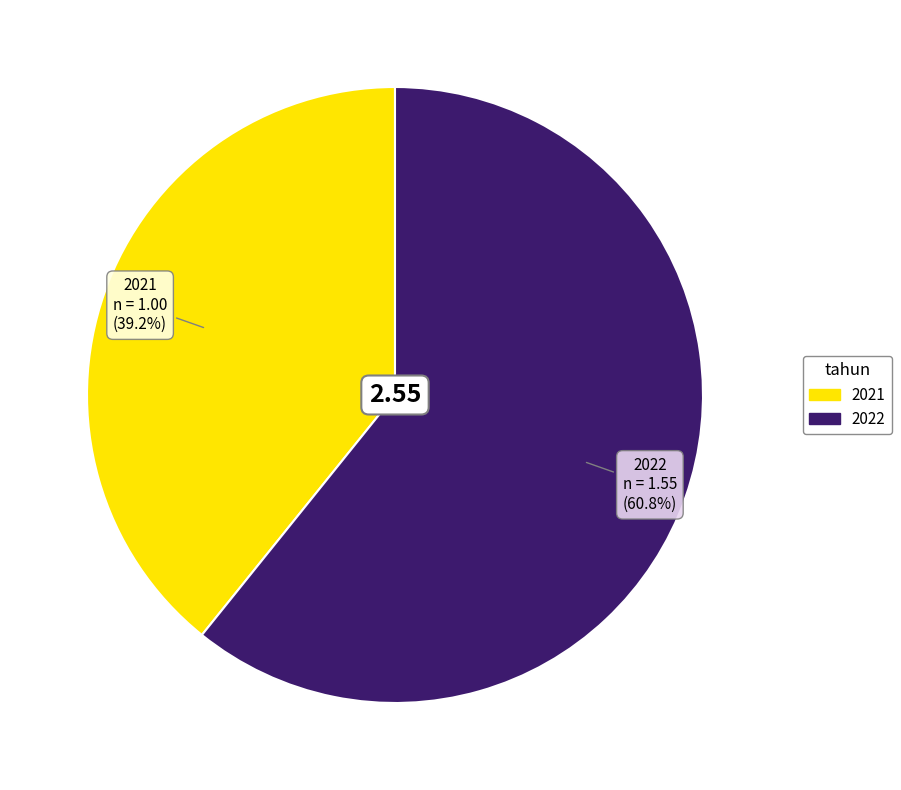

To the nearest percent, what is the combined percentage of 2021 and 2022?

100%